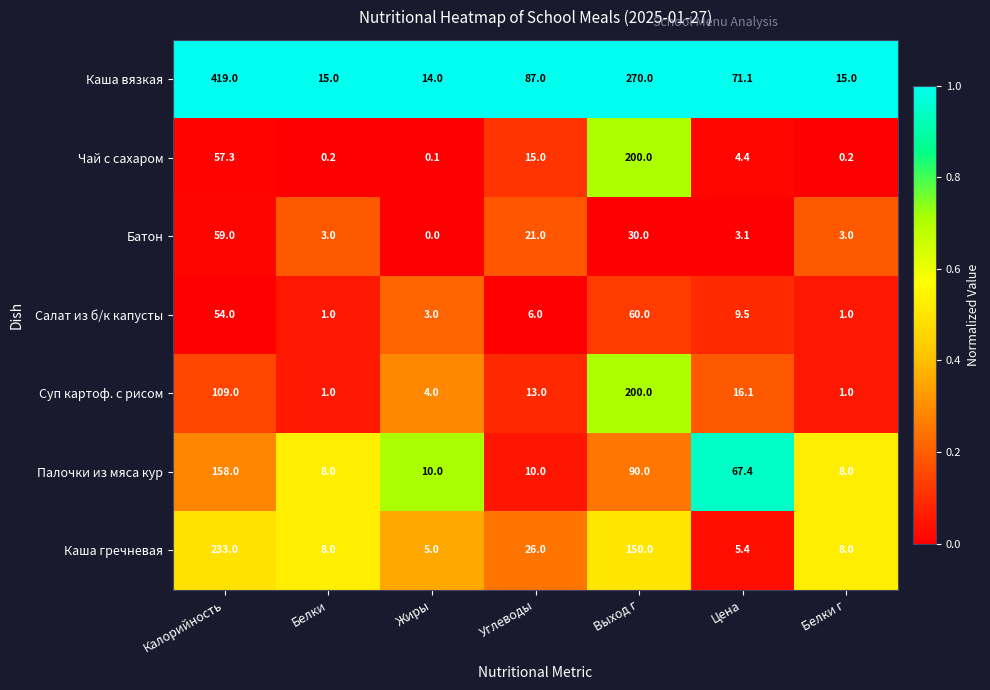

What is the total value across all series at Выход г?

1000.0